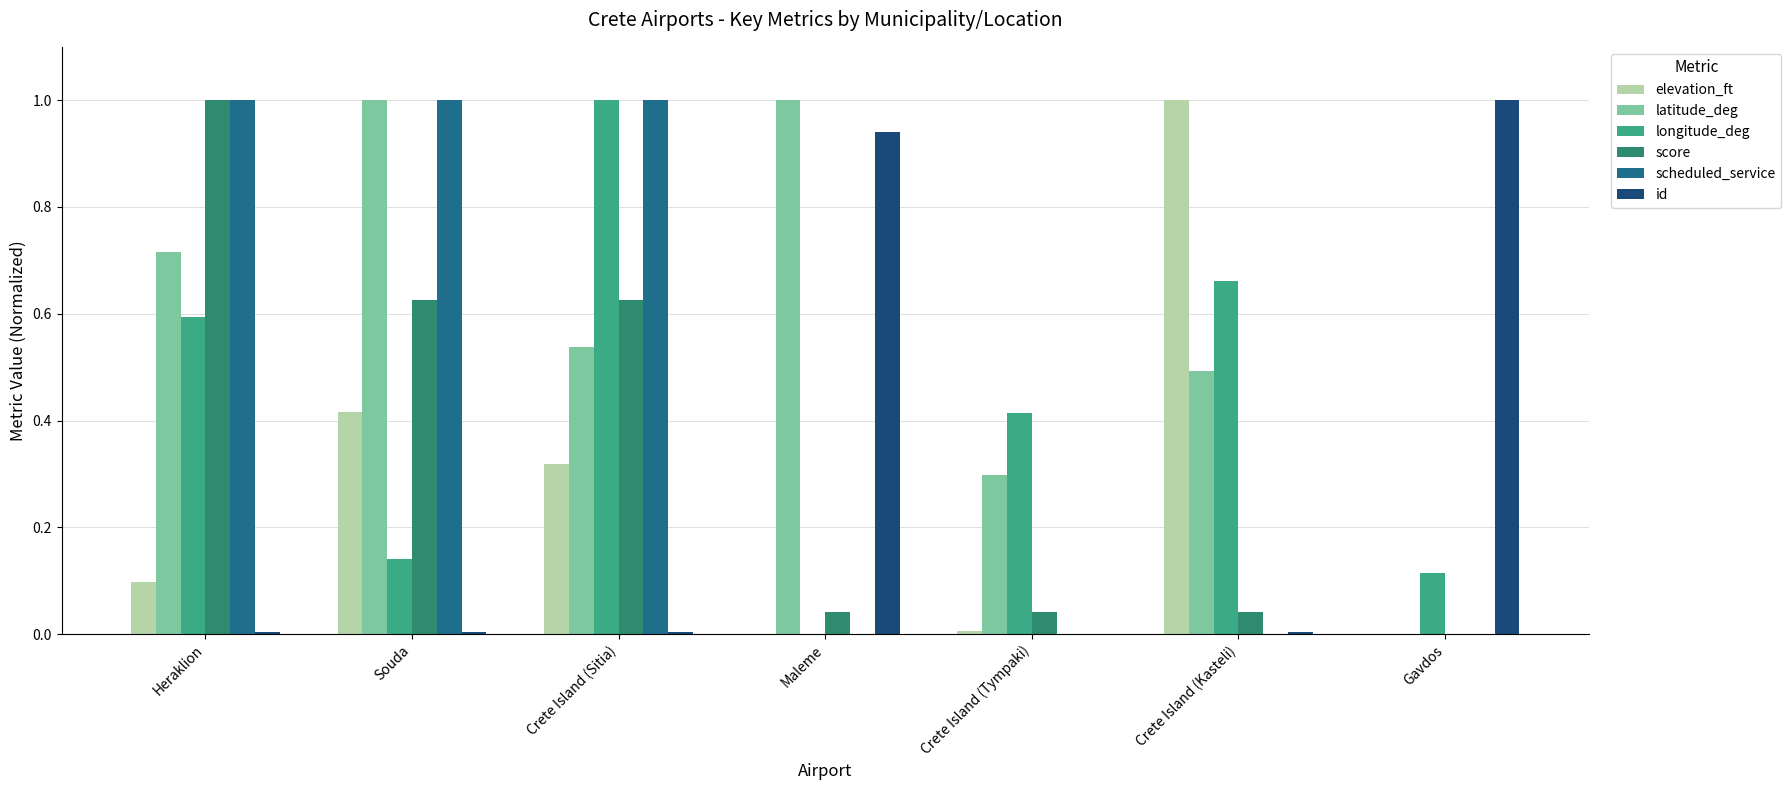

At which label does score reach its peak?

Heraklion